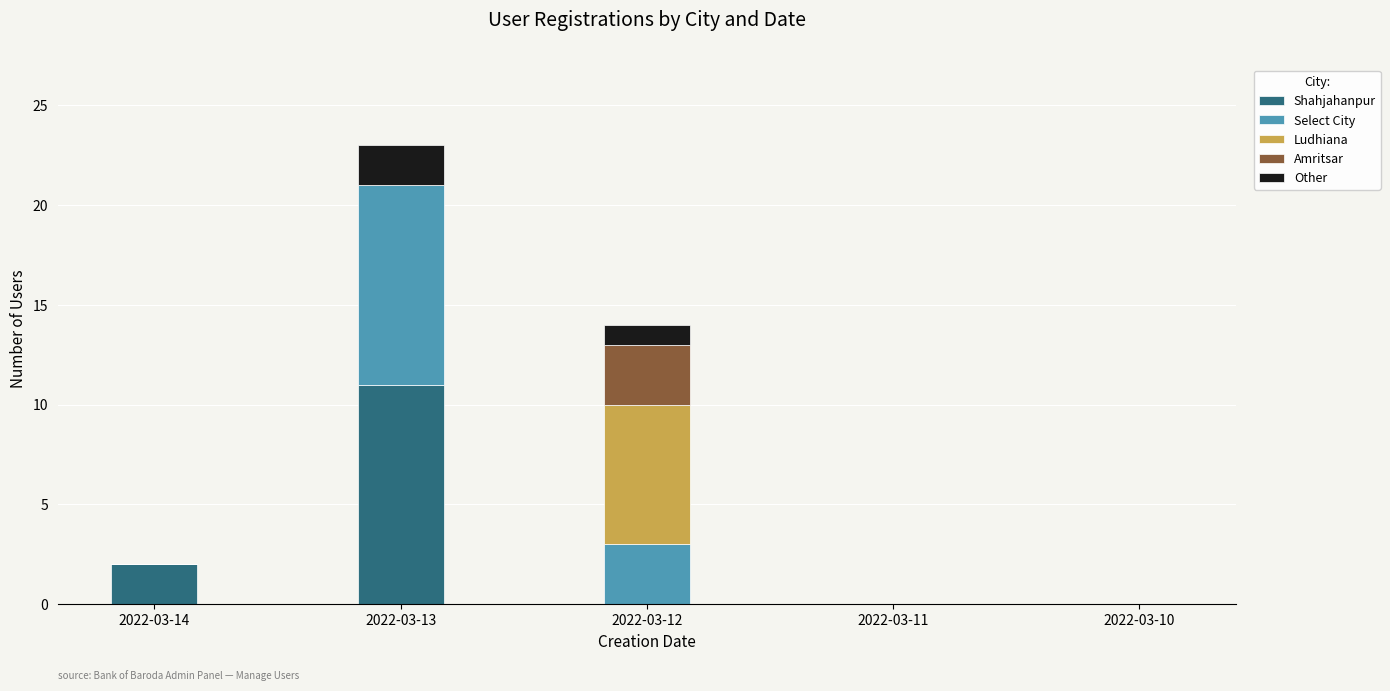

What is the maximum value for Shahjahanpur?

11